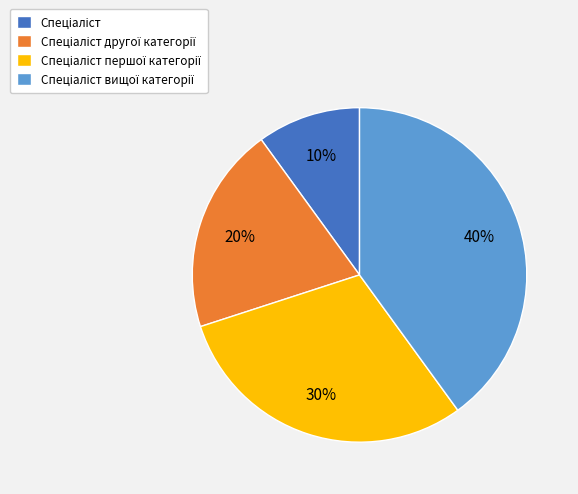

To the nearest percent, what is the difference between the largest and smallest slice percentages?

30%